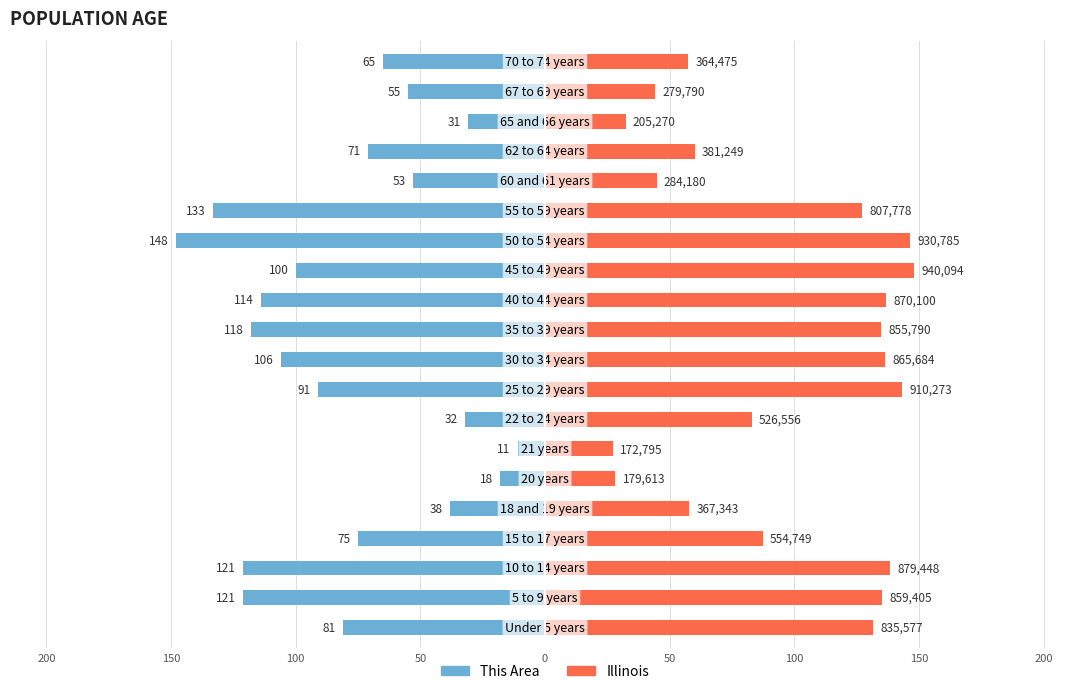

What are all the series names shown in the legend?

This Area, Illinois